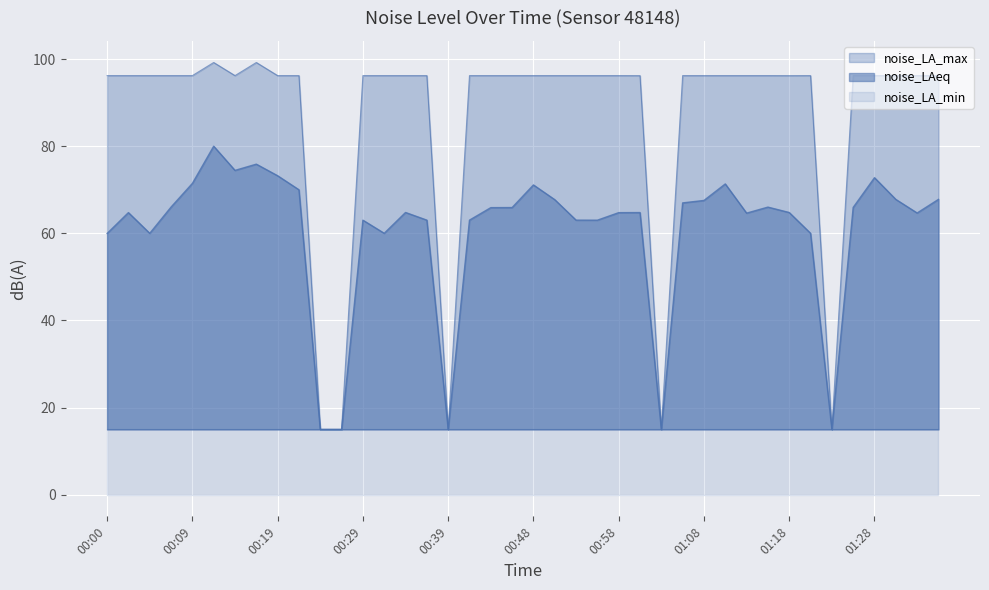

List the labels in order of noise_LAeq value, smallest first.

00:24, 00:26, 00:39, 01:03, 01:23, 00:00, 00:05, 00:31, 01:20, 00:29, 00:56, 00:36, 00:41, 00:53, 01:13, 01:32, 00:58, 00:02, 01:01, 01:18, 00:34, 00:43, 00:46, 01:25, 01:15, 00:07, 01:05, 01:08, 00:51, 01:30, 01:35, 00:22, 00:48, 01:11, 00:09, 01:28, 00:19, 00:14, 00:17, 00:12